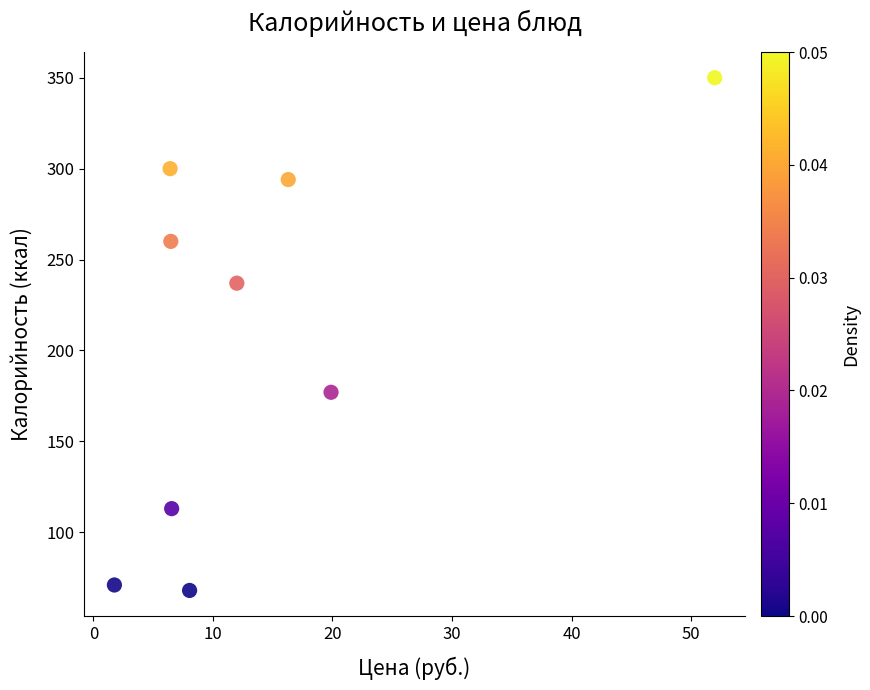

What is the average Y value?

208